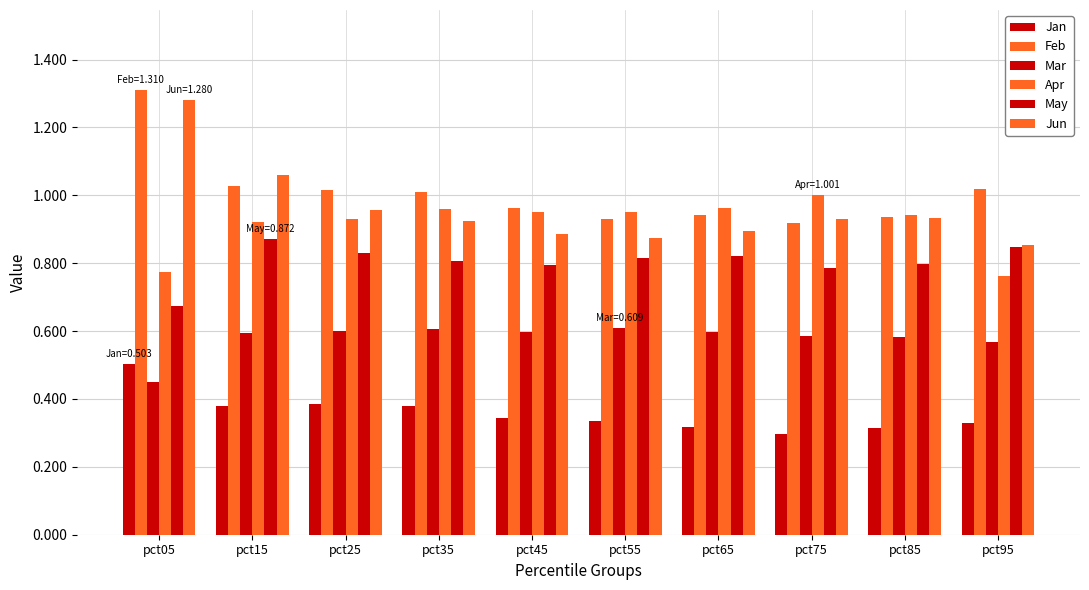

How many groups of bars are there?

10